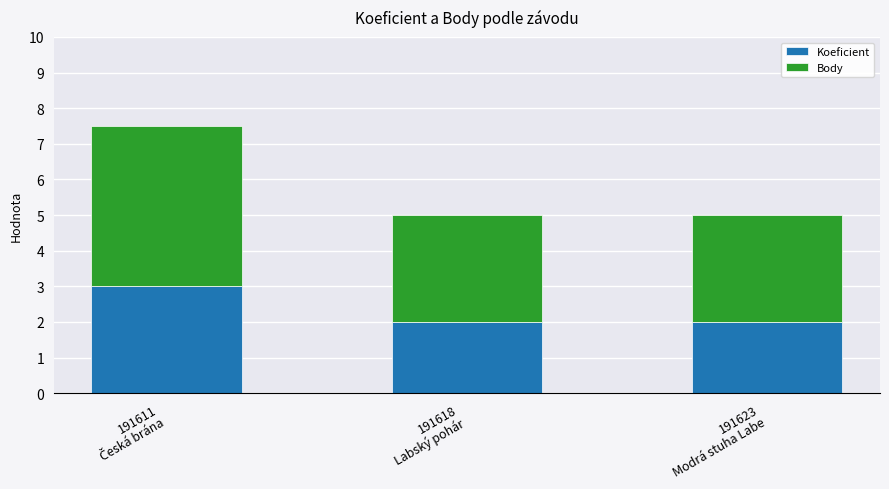

What is the minimum value for Koeficient?

2.0